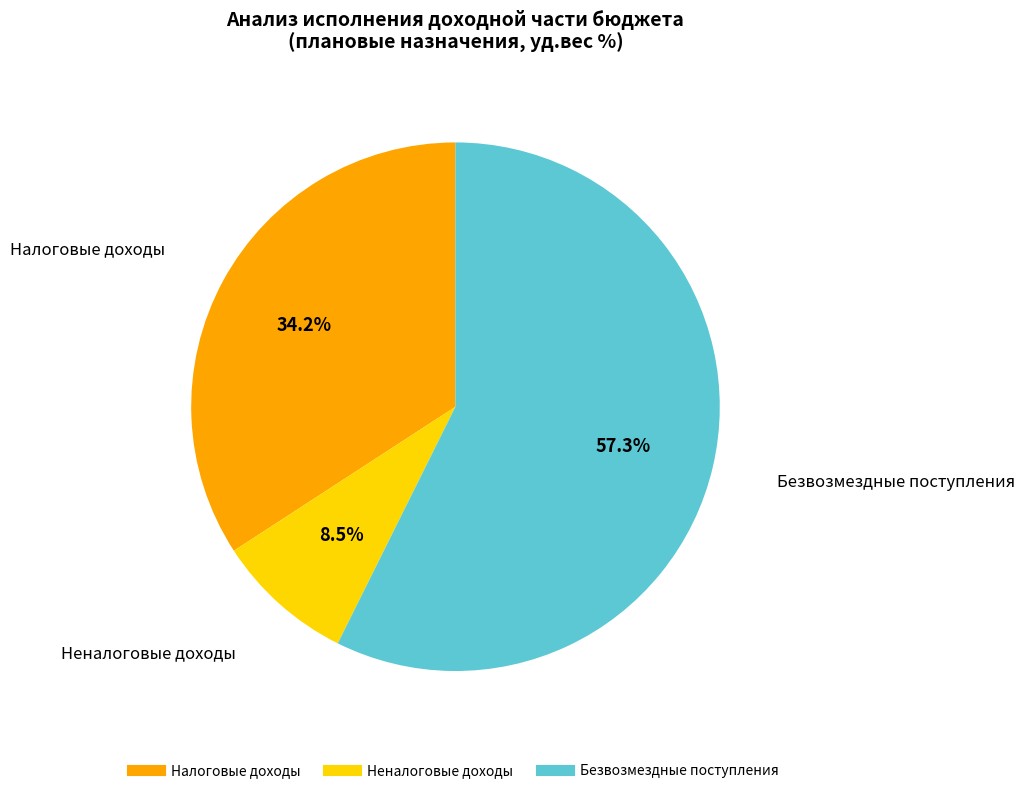

What is the largest slice in the pie chart?

Безвозмездные поступления